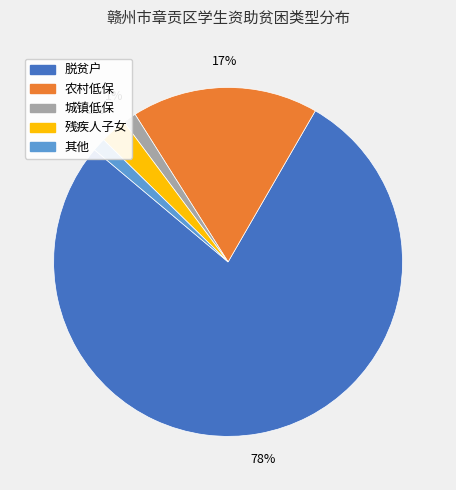

To the nearest percent, what portion does 城镇低保 represent?

1%